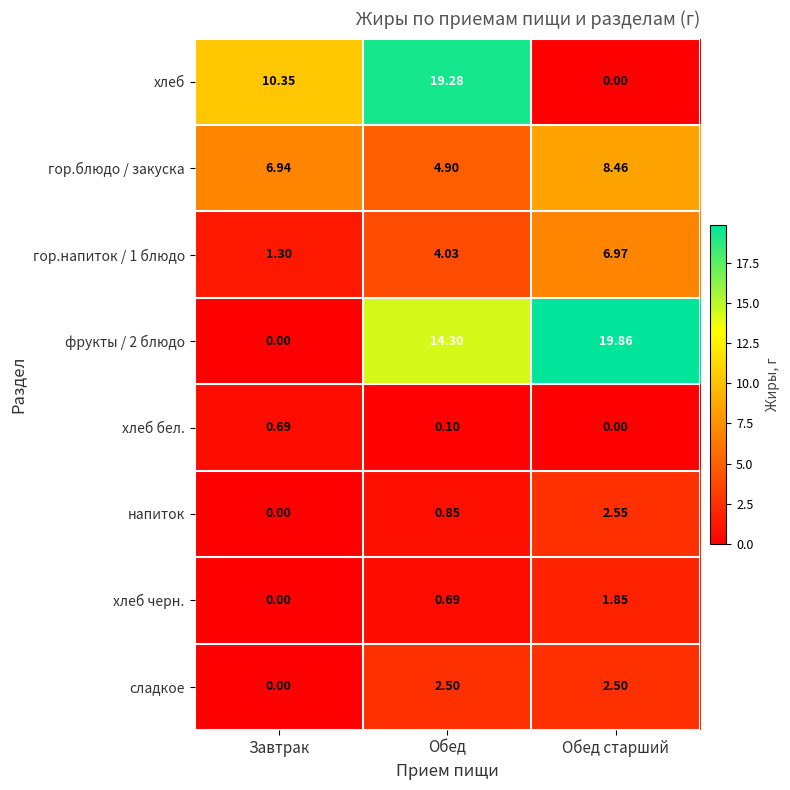

Where is хлеб nearest to the value 9?

Завтрак